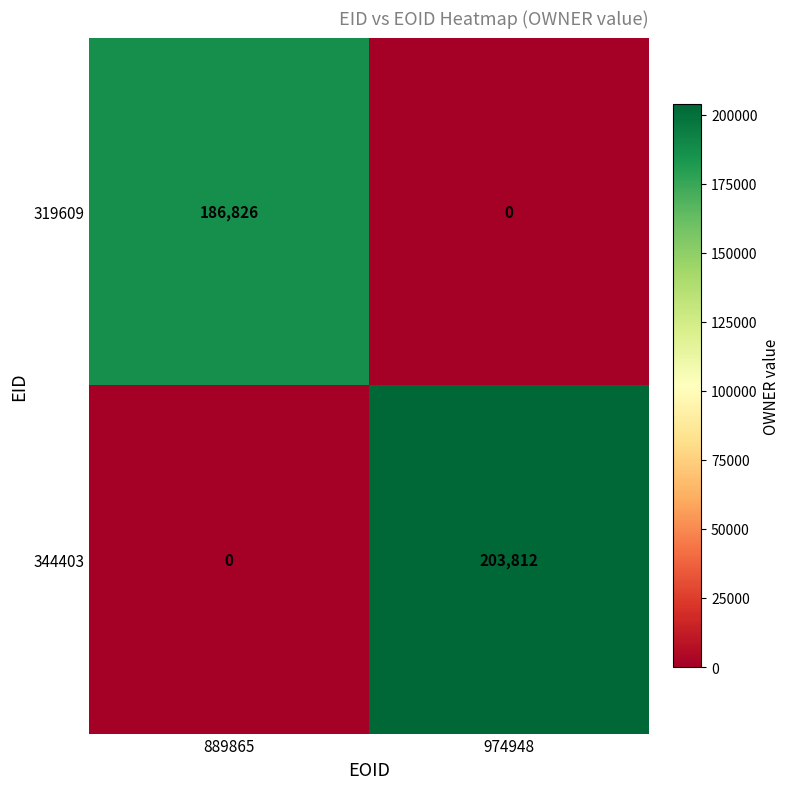

At which label is 344403 closest to 101906?

889865